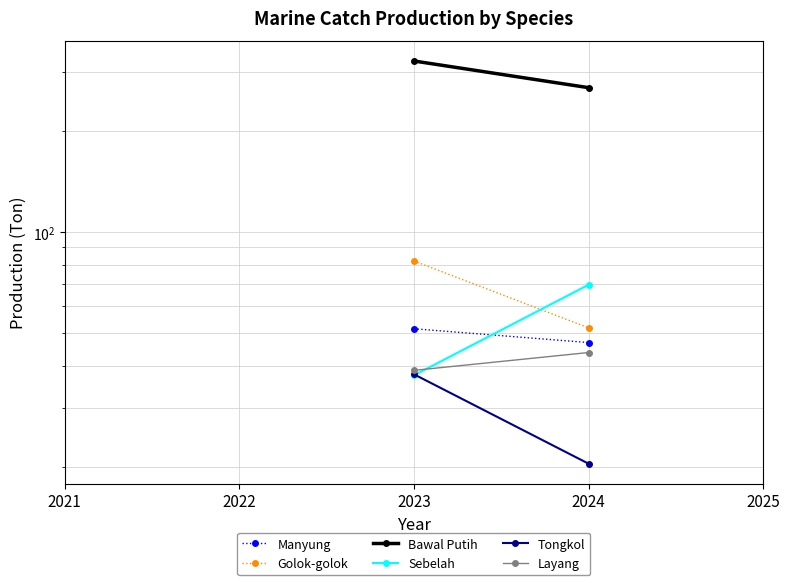

Does the chart display data point markers on the line(s)?

Yes